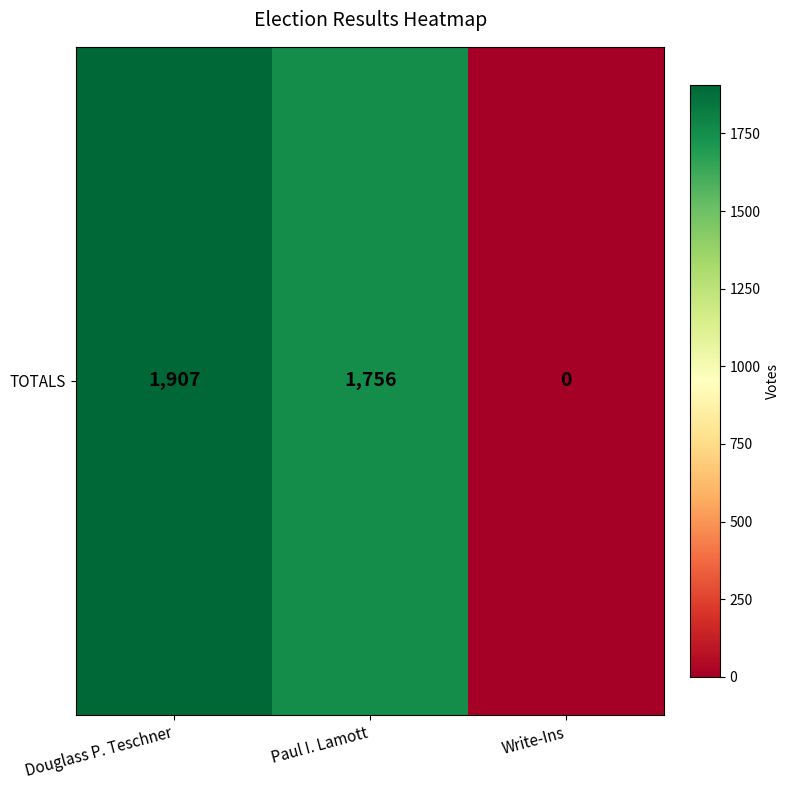

What is the average value?

1221